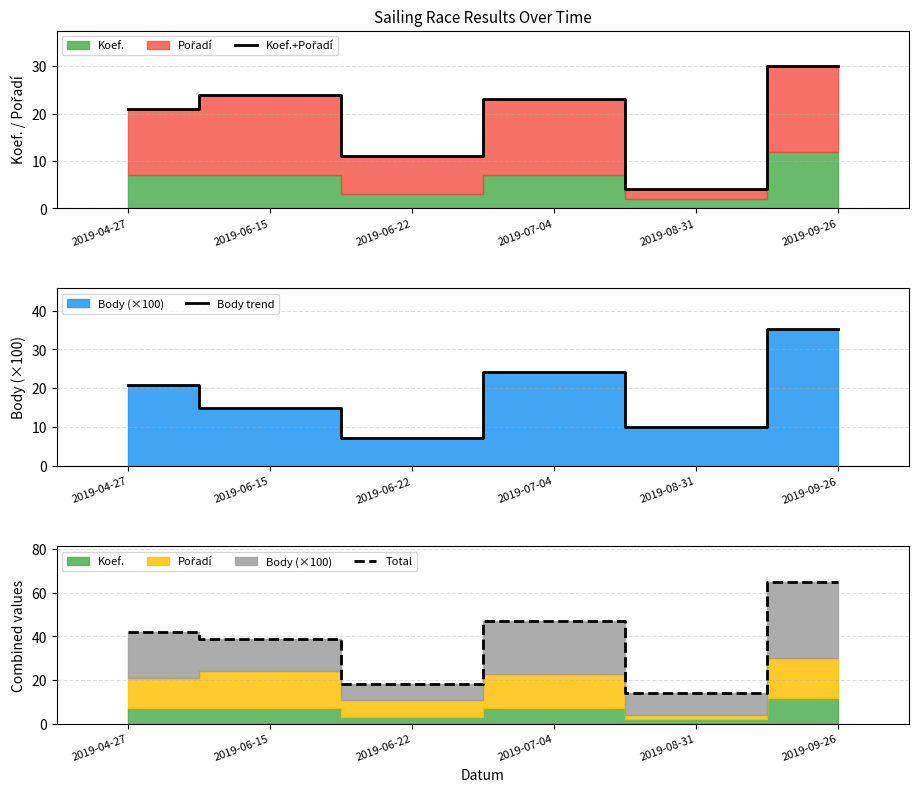

What is the value of the Total point at the 3rd from the left?

18.2